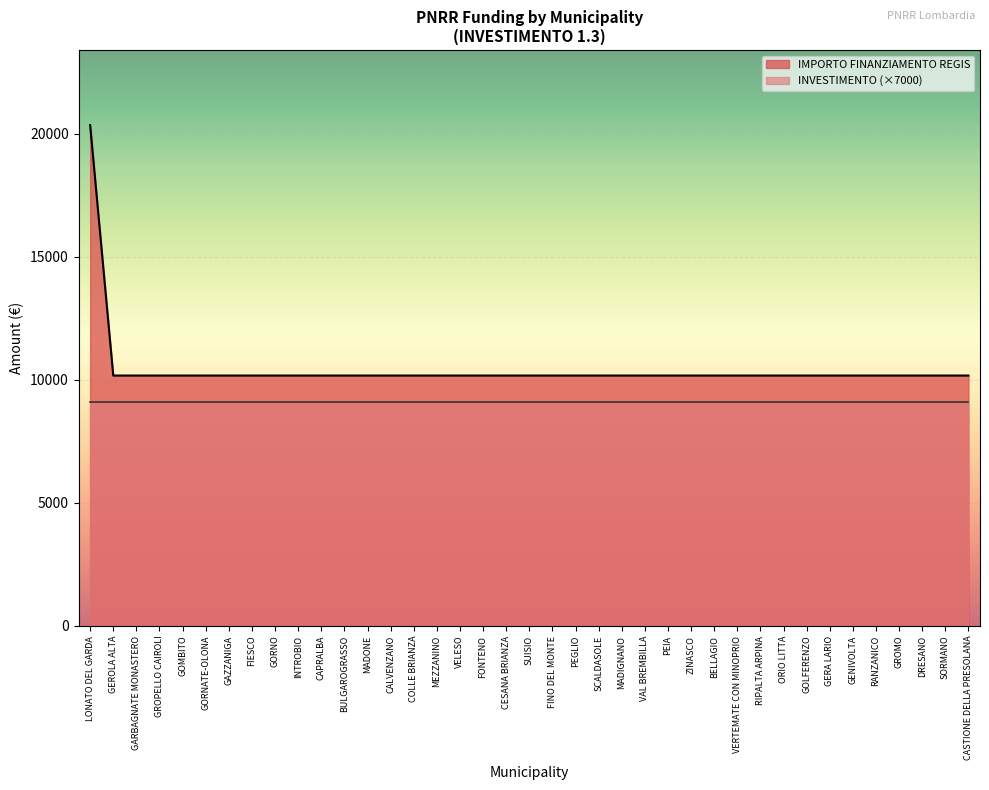

Reading left to right, what are all the values shown in this chart?

20344	10172	10172	10172	10172	10172	10172	10172	10172	10172	10172	10172	10172	10172	10172	10172	10172	10172	10172	10172	10172	10172	10172	10172	10172	10172	10172	10172	10172	10172	10172	10172	10172	10172	10172	10172	10172	10172	10172